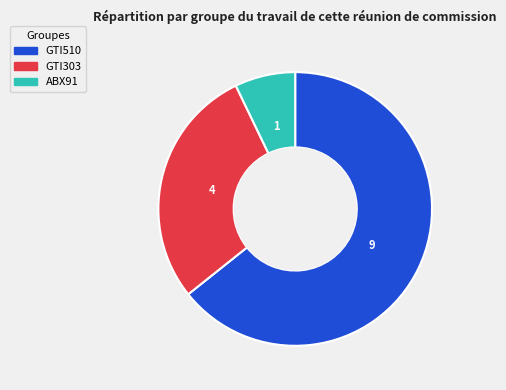

Which category accounts for the majority?

GTI510